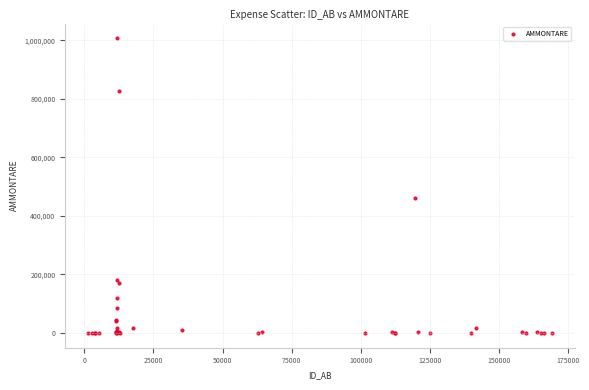

What Y value in the scatter plot is closest to 503220?

462134